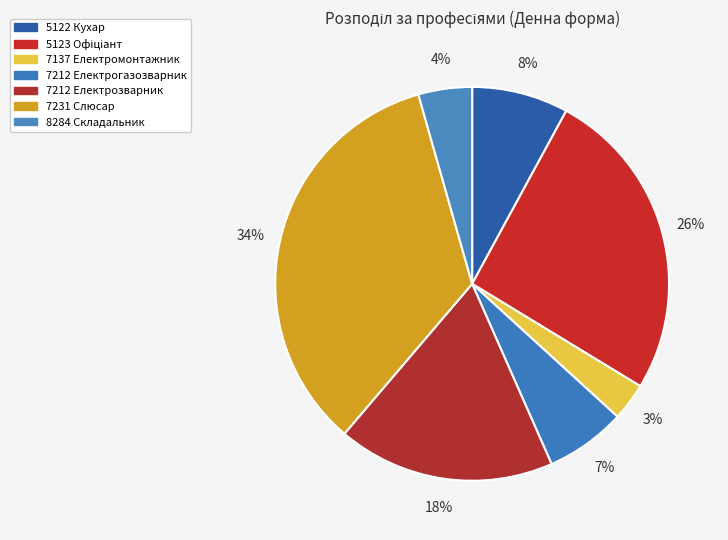

How many slices are in this pie chart?

7